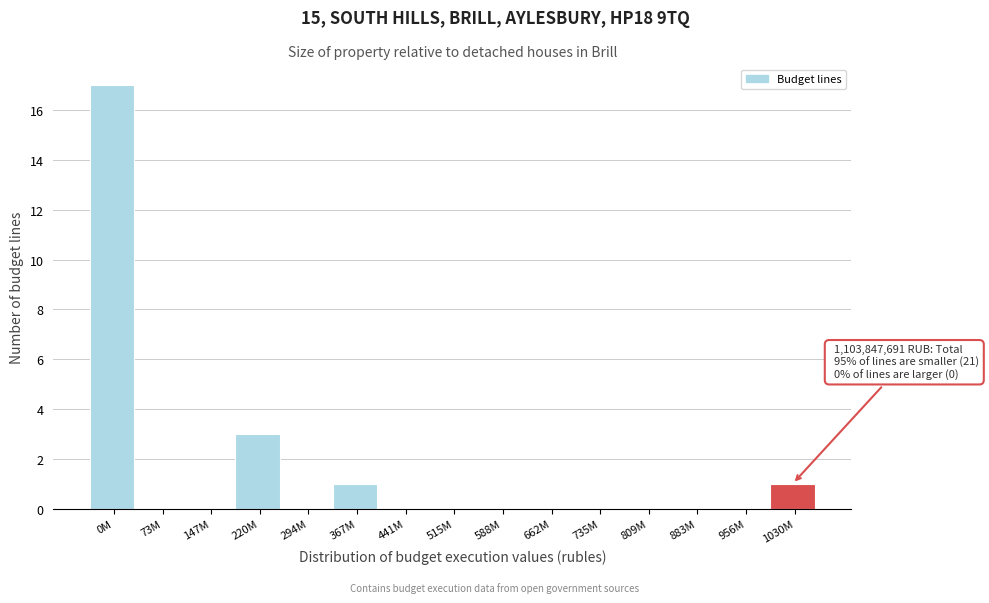

Reading left to right, list all the values displayed in this chart.

0M=17	73M=0	147M=0	220M=3	294M=0	367M=1	441M=0	515M=0	588M=0	662M=0	735M=0	809M=0	883M=0	956M=0	1030M=1